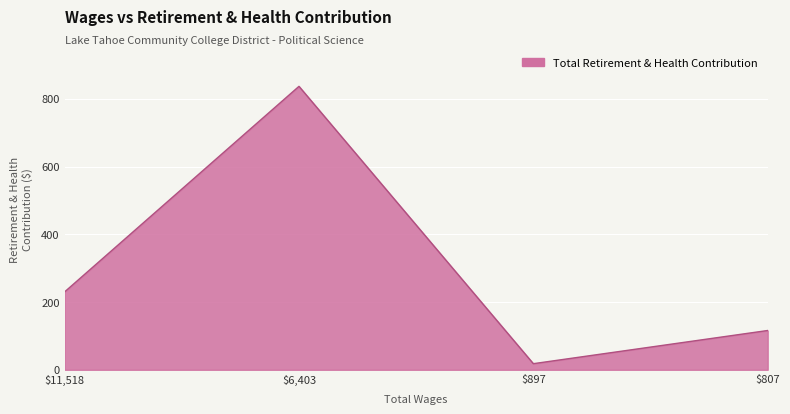

How many lines are shown in the chart?

1